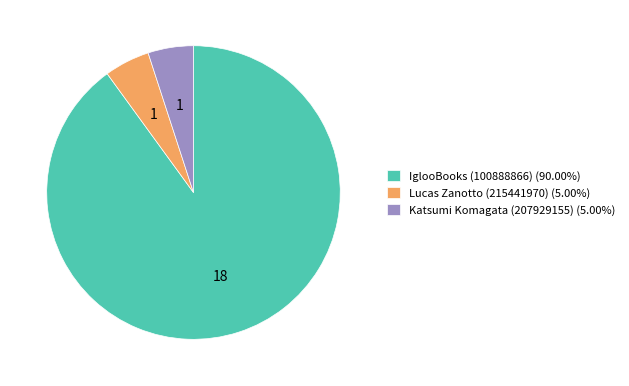

Do IglooBooks (100888866) (90.00%) and Lucas Zanotto (215441970) (5.00%) together represent more than half of the pie?

Yes